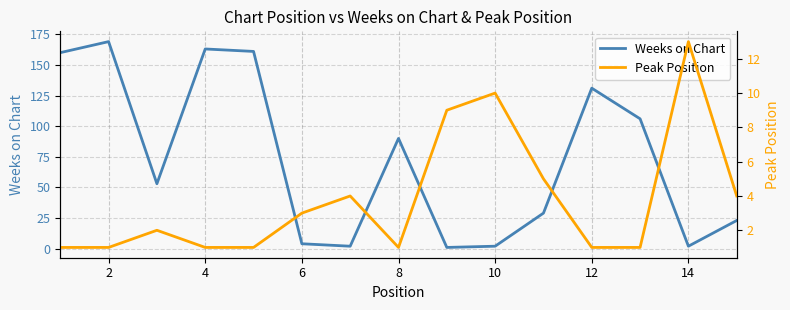

List the series in order of their peak value, highest first.

Weeks on Chart, Peak Position